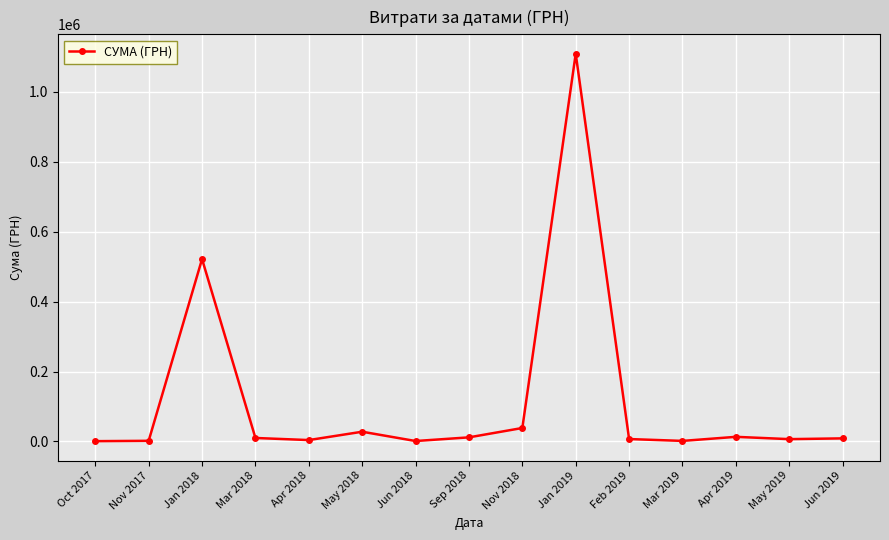

The chart shows a value of 8903.5 at Jun 2019. True or false?

True